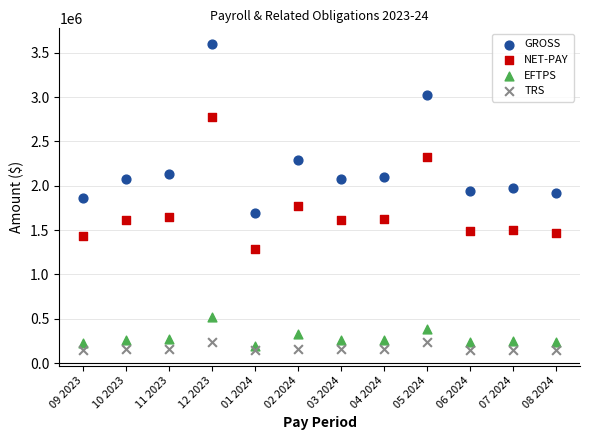

Across all data points, what is the range of Y values (max minus min)?

3458518.1